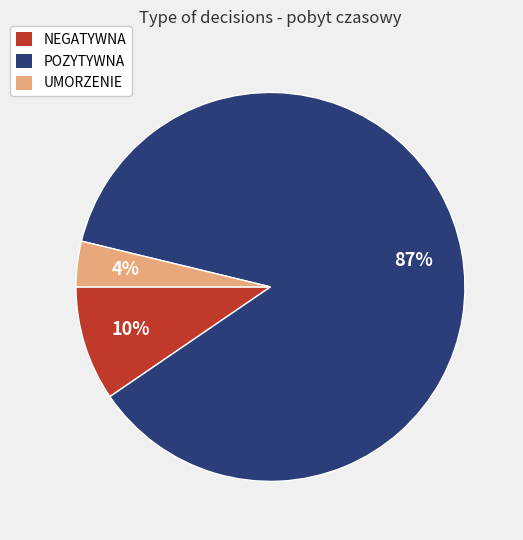

How many segments does this pie chart have?

3